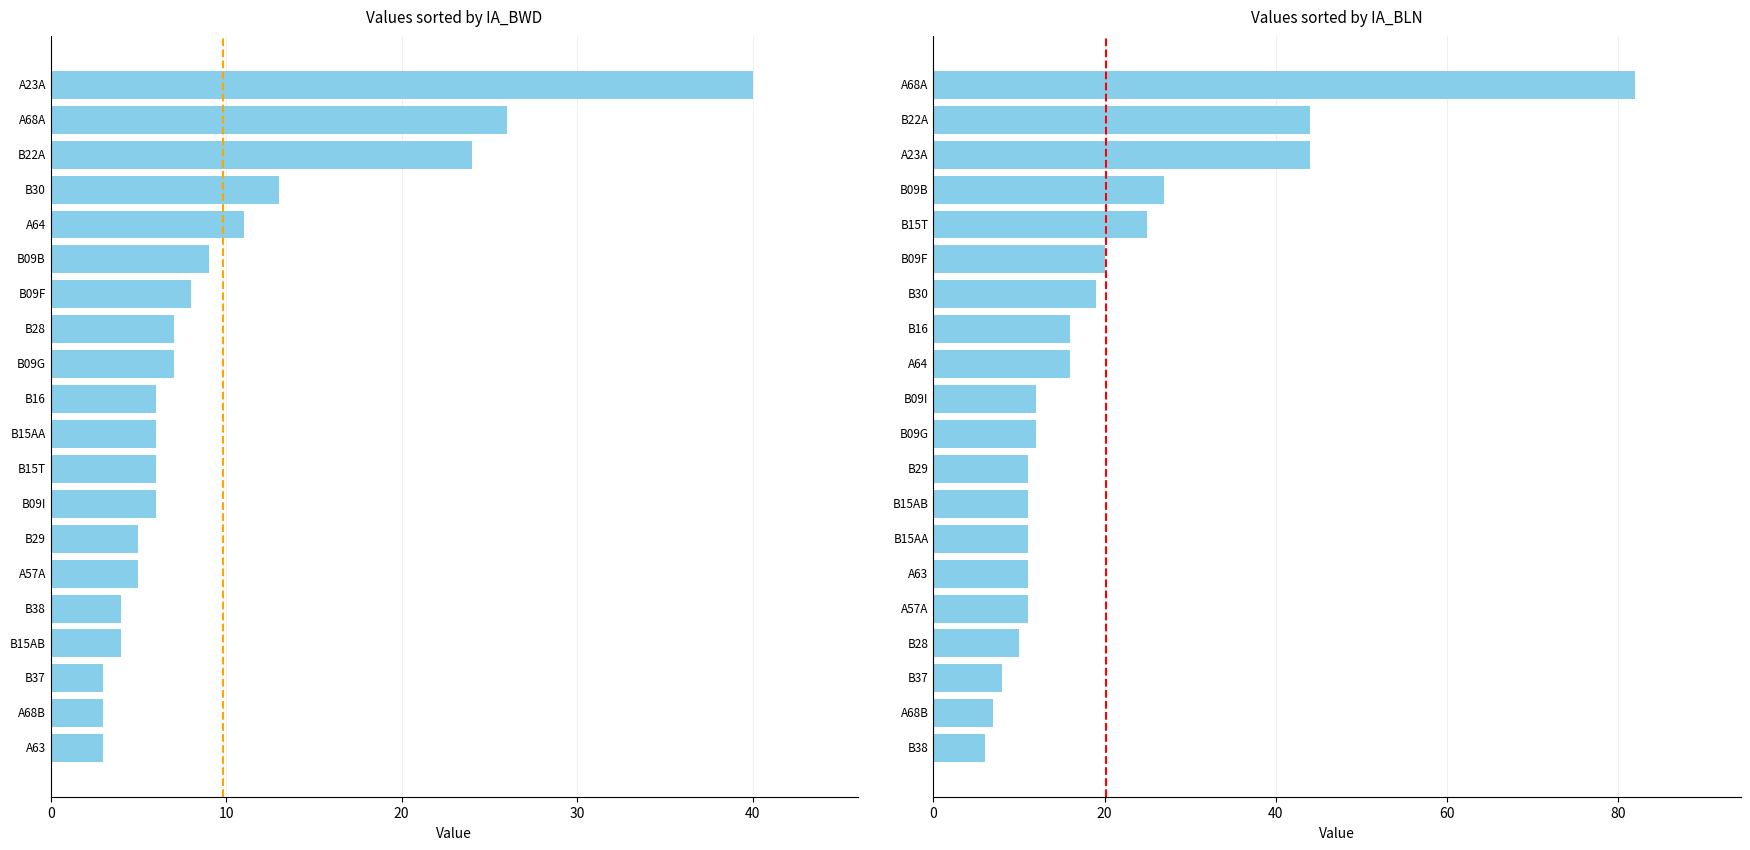

What is the difference between the maximum and minimum values in the IA_BLN series?

76